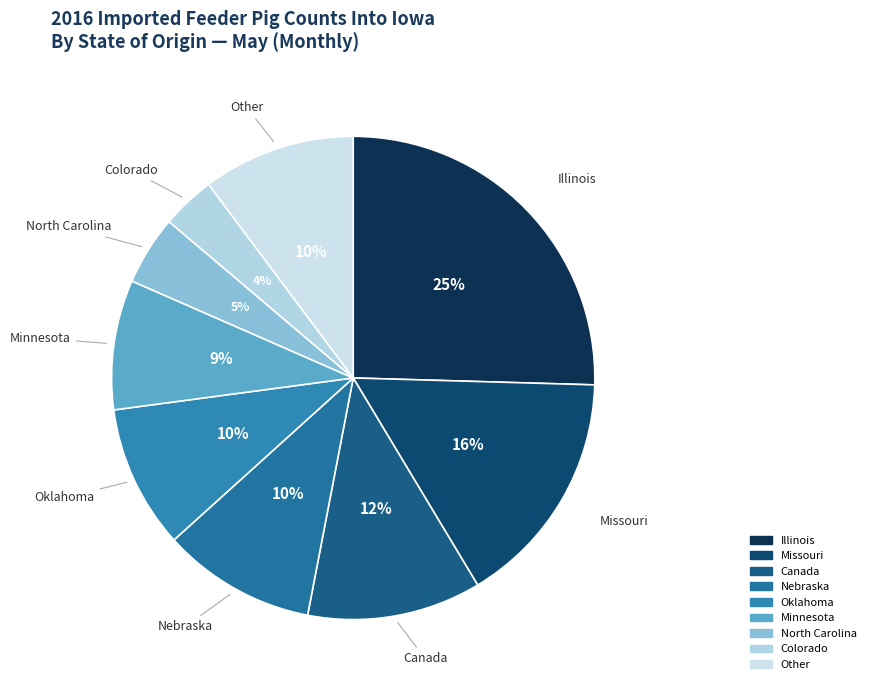

How many slices are in this pie chart?

9